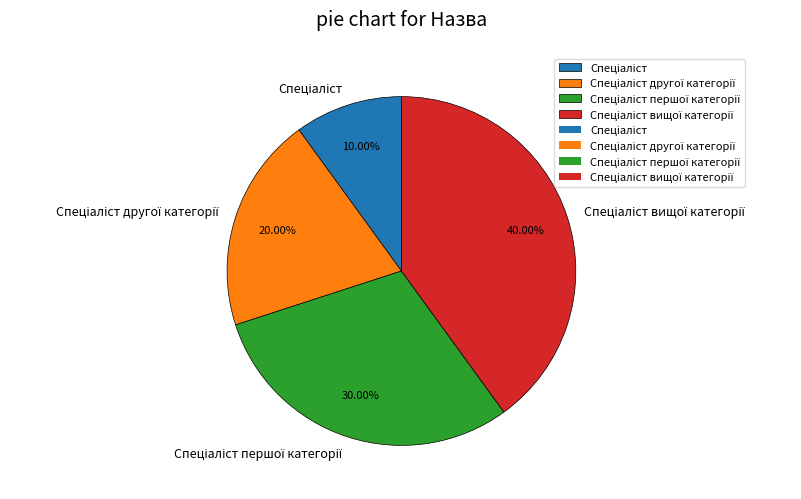

To the nearest percent, what is the average slice percentage?

25%